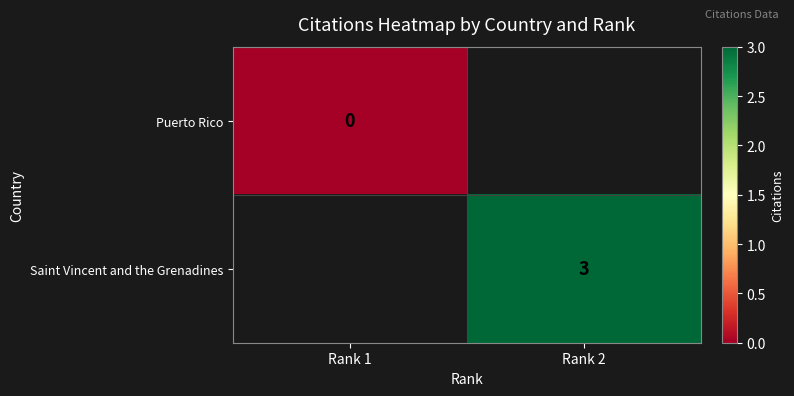

Count the number of categories in the chart.

2